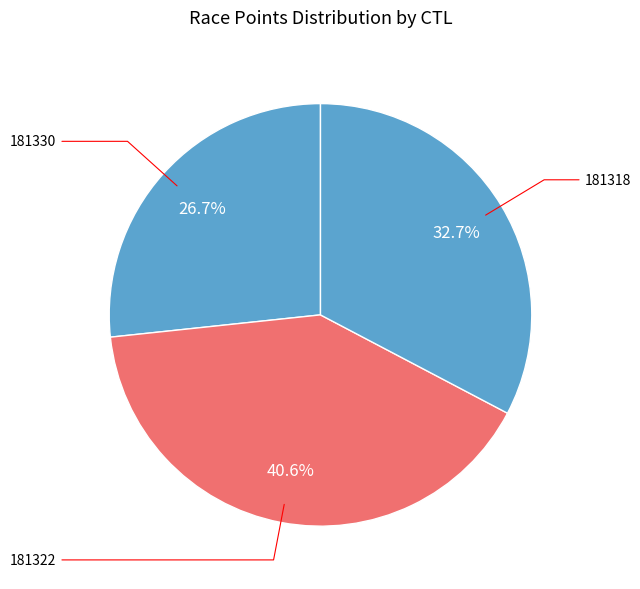

Is there a majority slice in this chart?

No